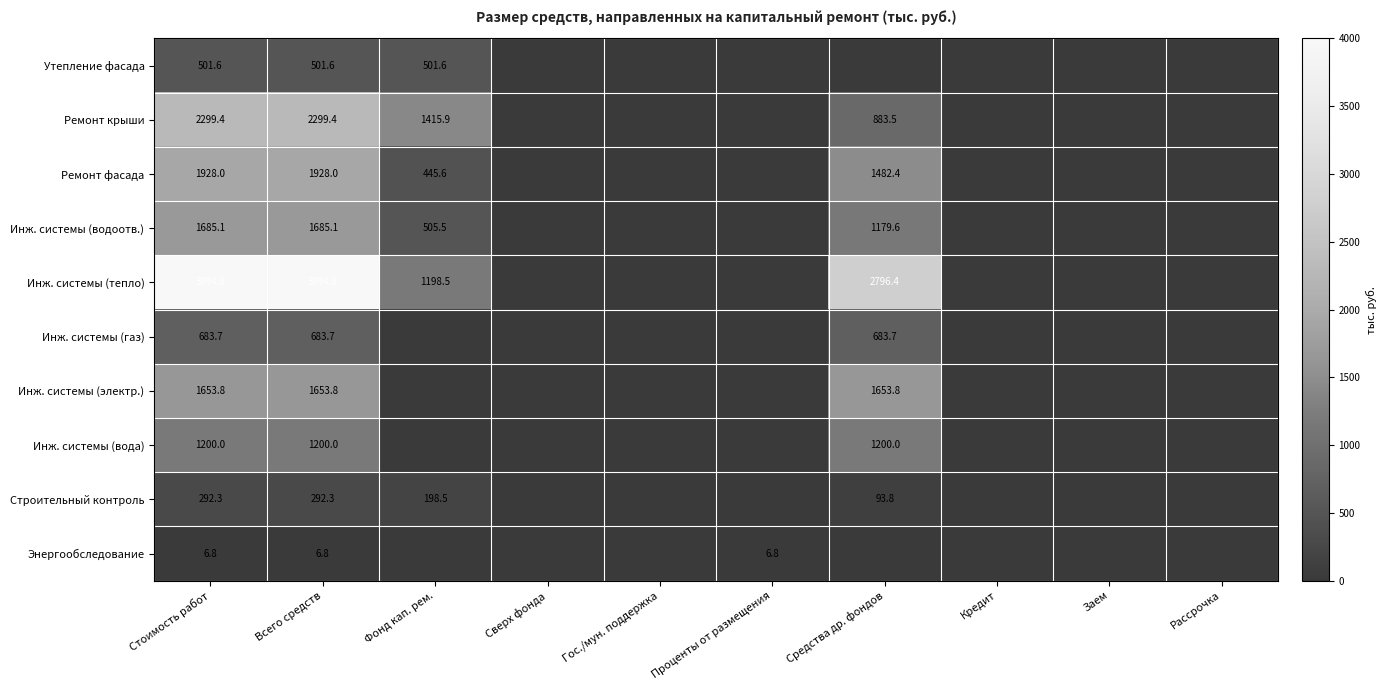

The Энергообследование series shows 1.5 at Всего средств. True or false?

False